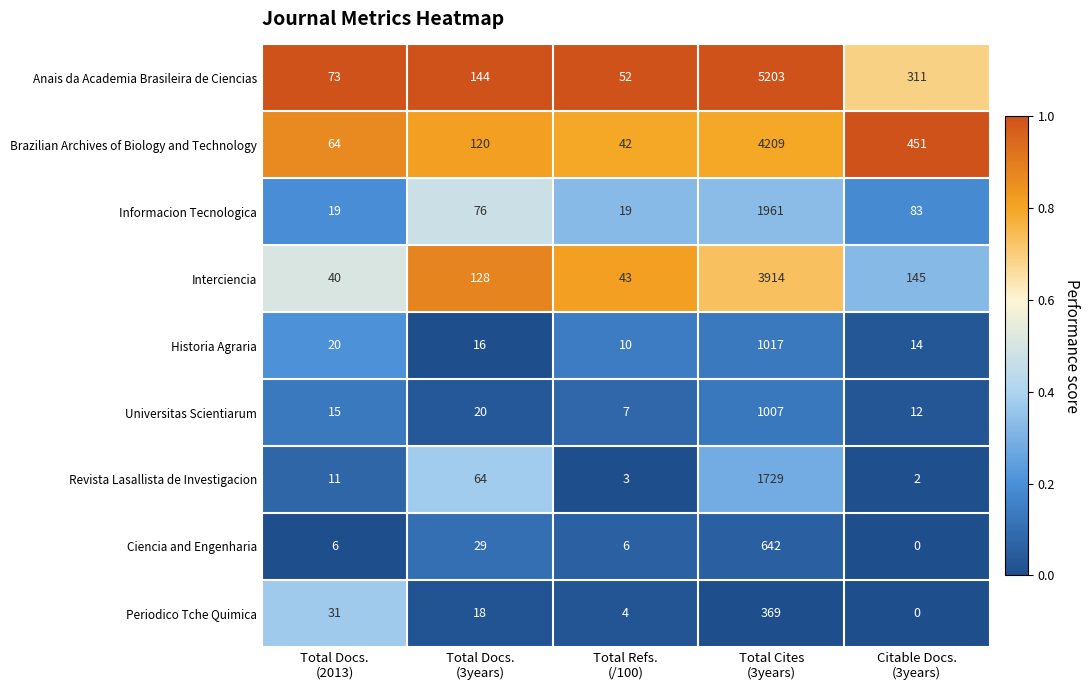

What is the spread (max minus min) of values at Total Cites
(3years)?

4834